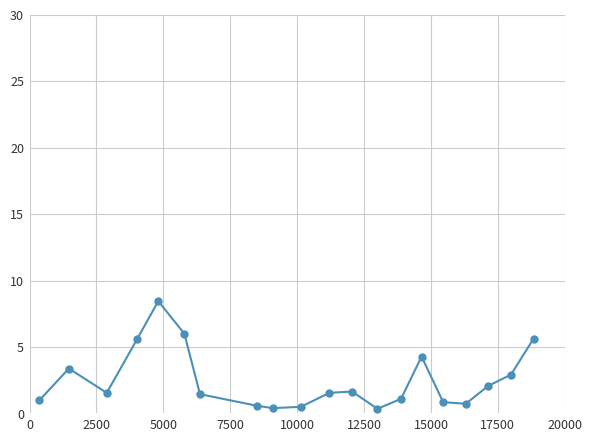

What is the difference between the maximum and minimum values?

8.1